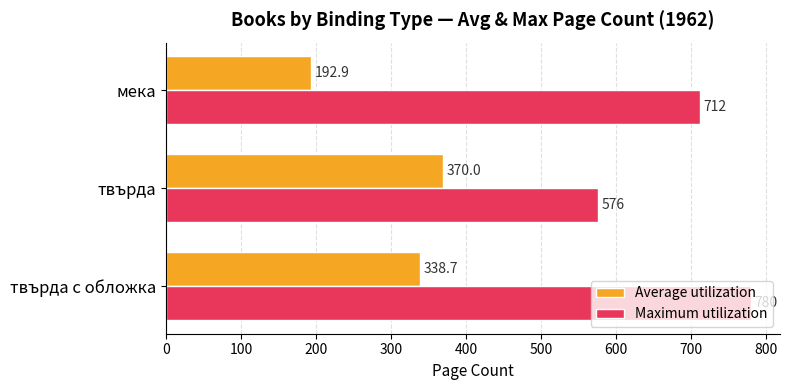

Which series has the largest range (max minus min)?

Maximum utilization